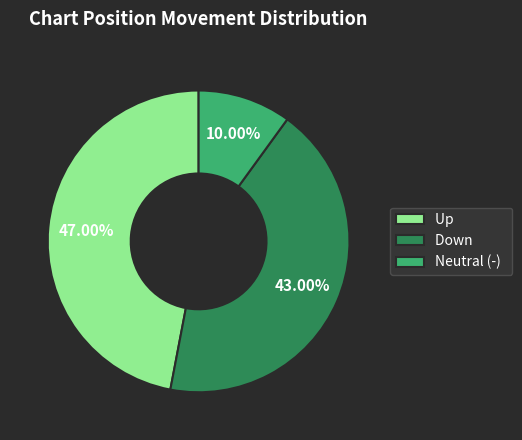

Is there a majority slice in this chart?

No